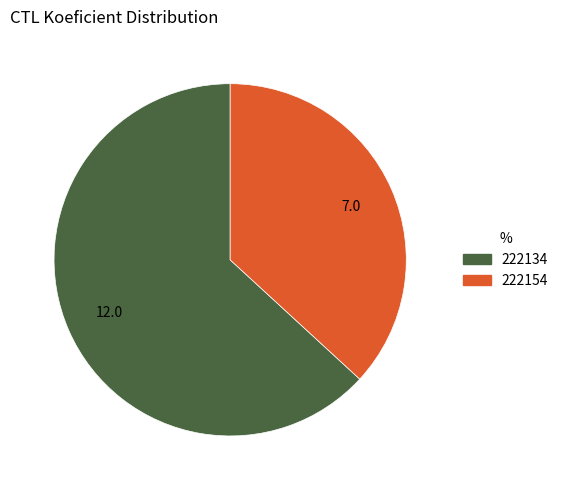

Between 222154 and 222134, which is larger?

222134